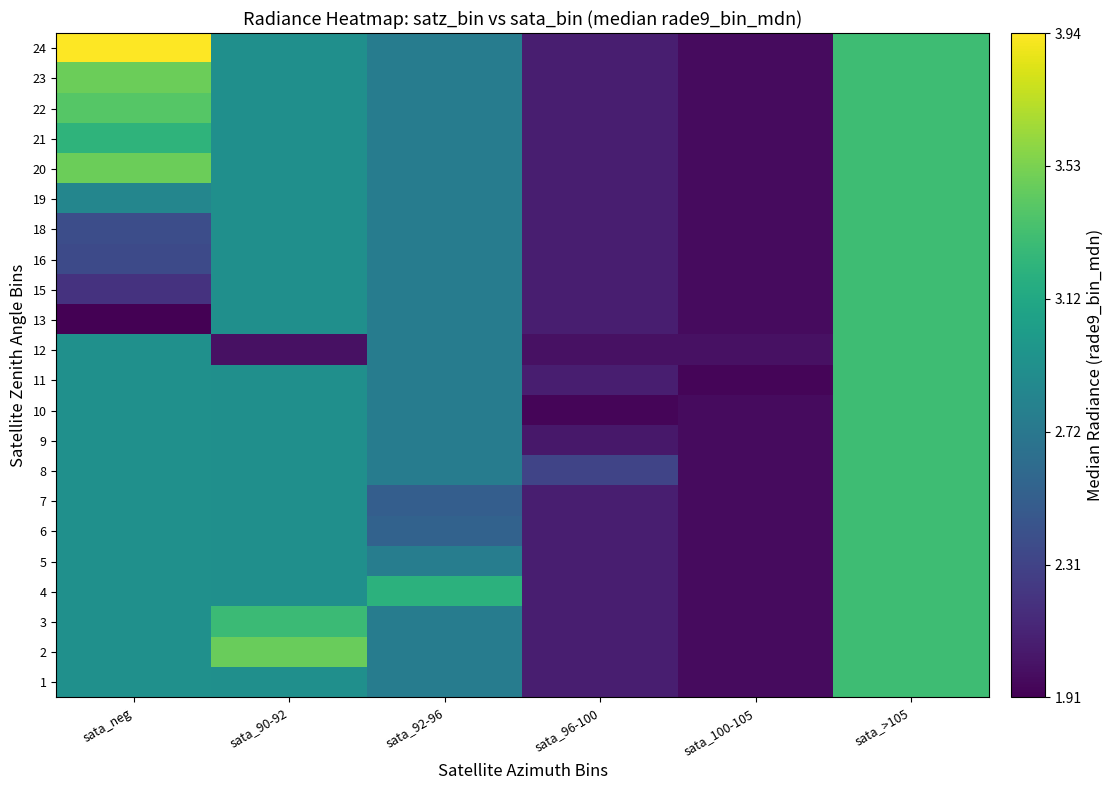

What is the smallest value displayed?

1.9